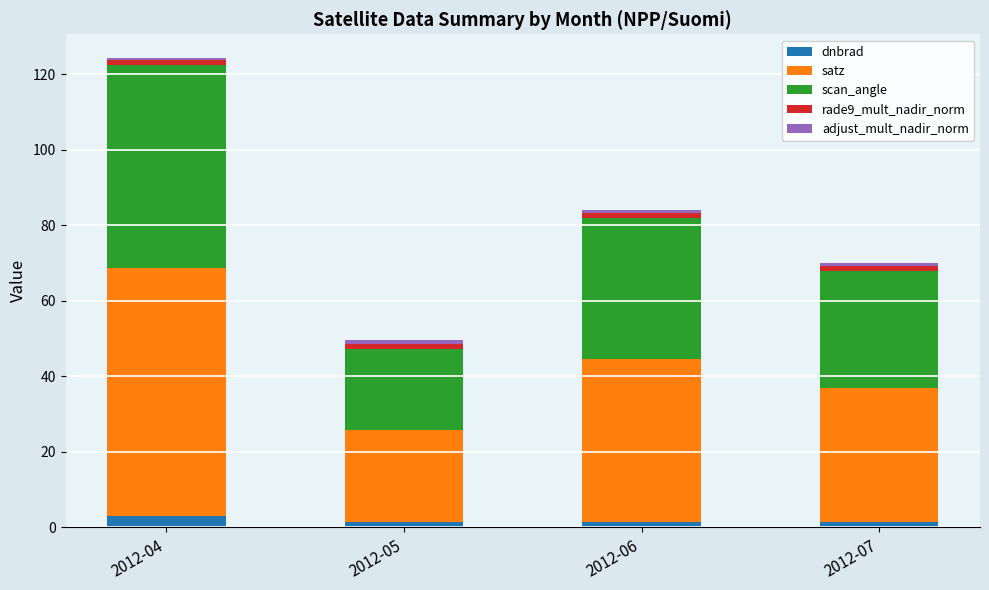

At which category is the sum across all series the highest?

2012-04